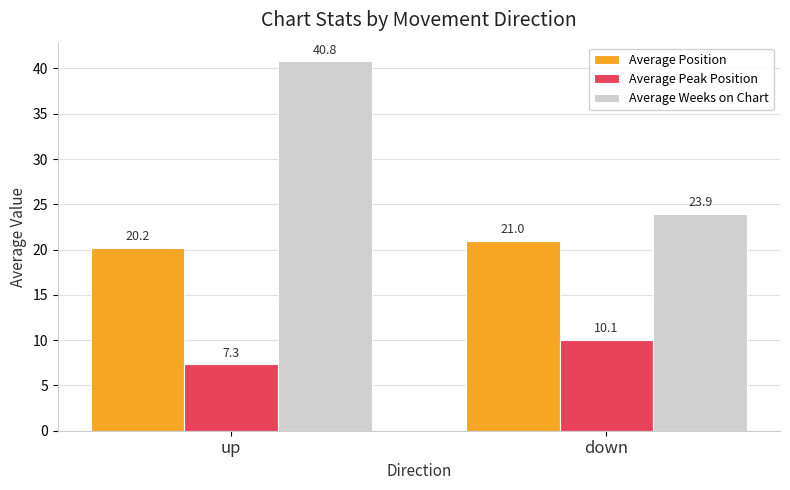

How many groups of bars are there?

2